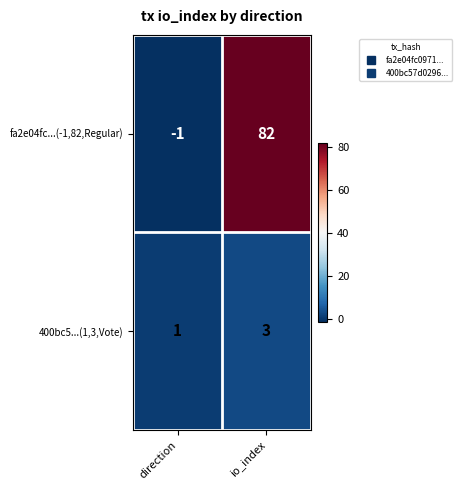

What is the minimum value shown in the chart?

-1